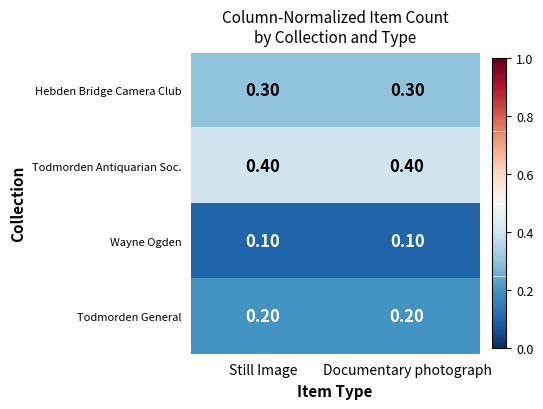

What is the sum of all Todmorden Antiquarian Soc. values?

0.8